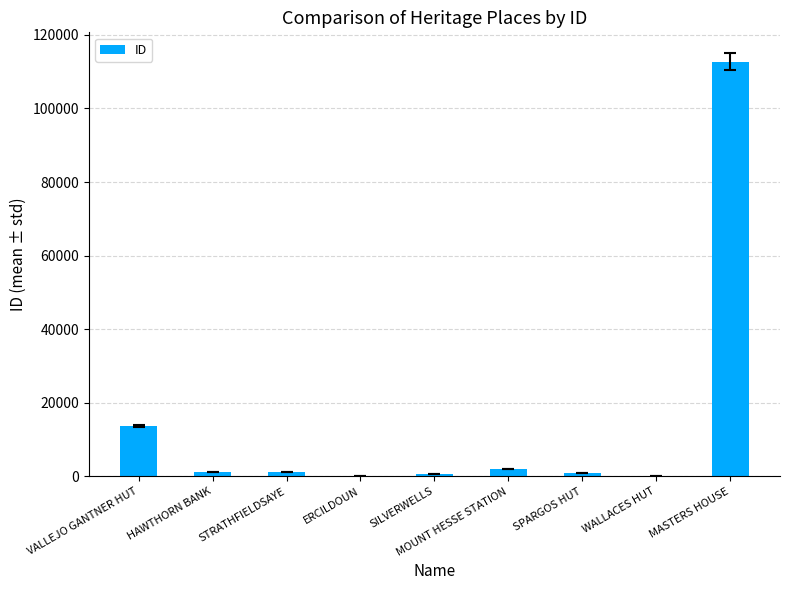

What is the sum of all values?

132509